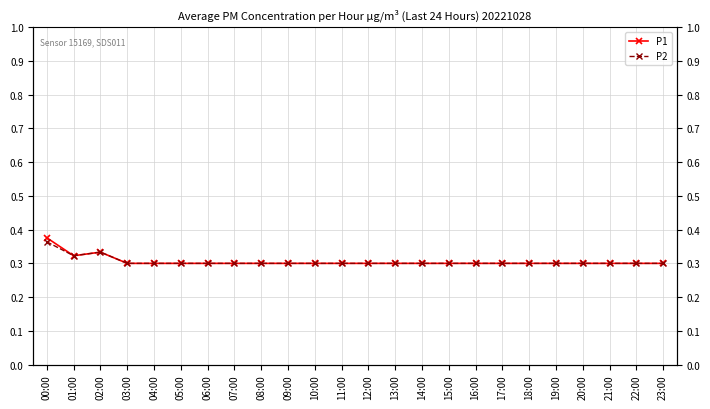

True or false: P1 and P2 cross at least once.

False